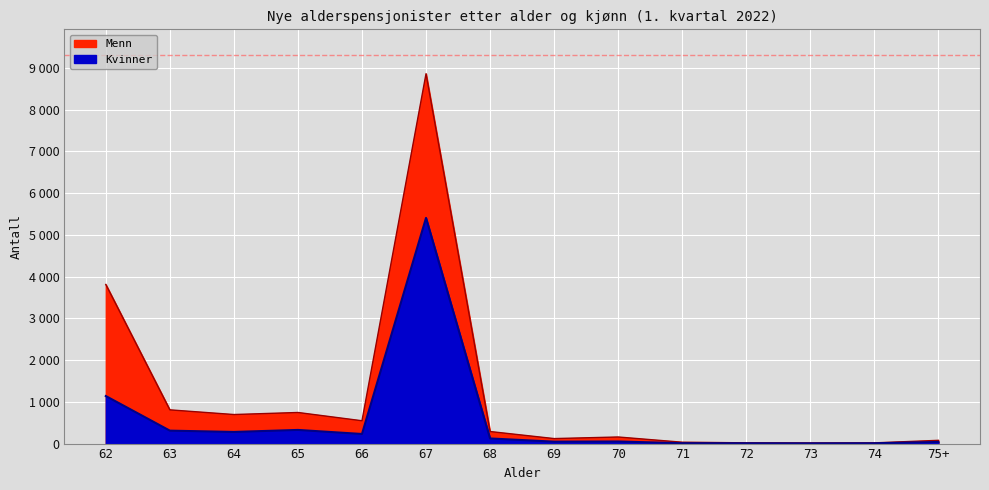

The chart shows a value of 115 at 63. True or false?

False